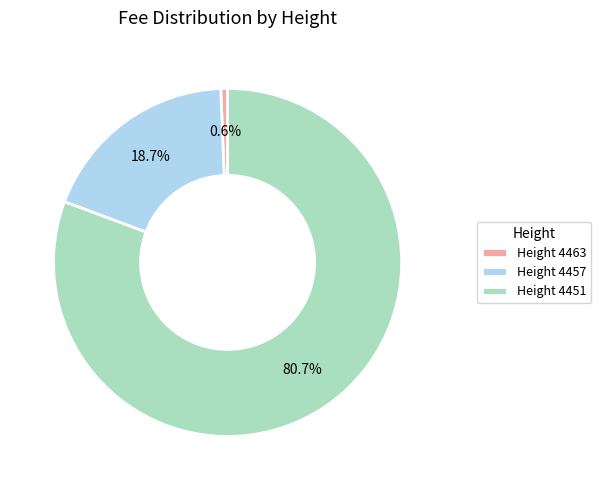

How many slices are in this pie chart?

3